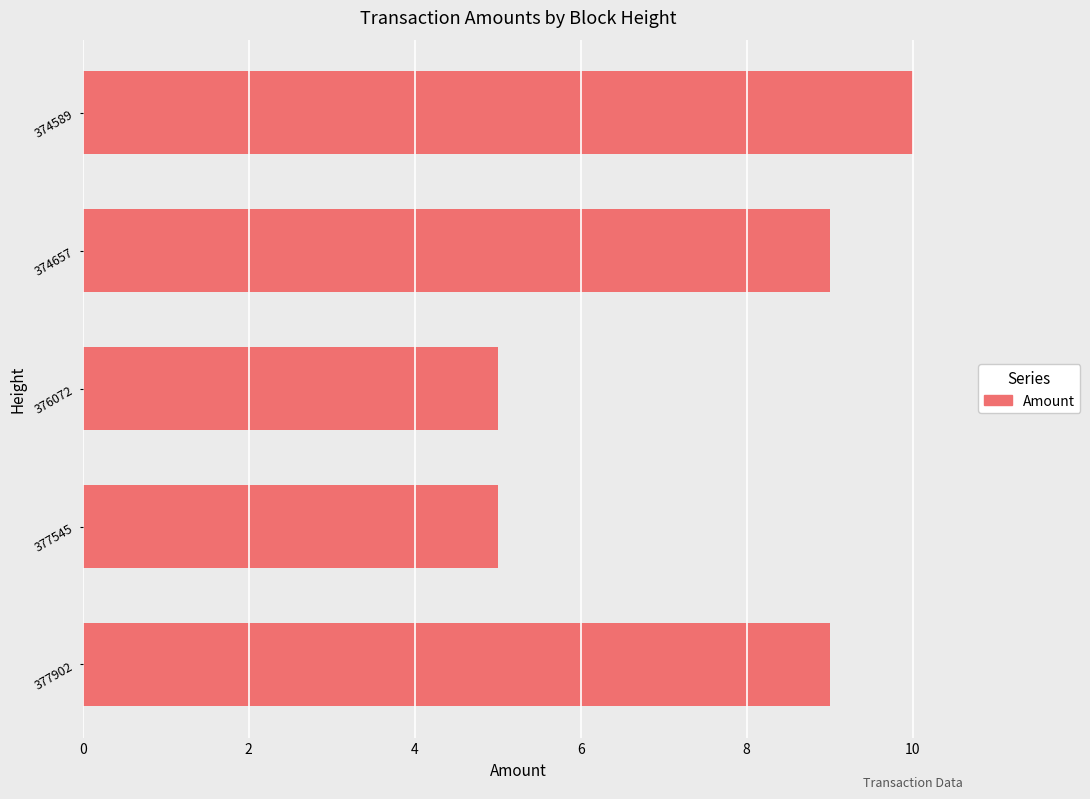

What is the difference between the maximum and minimum values?

5